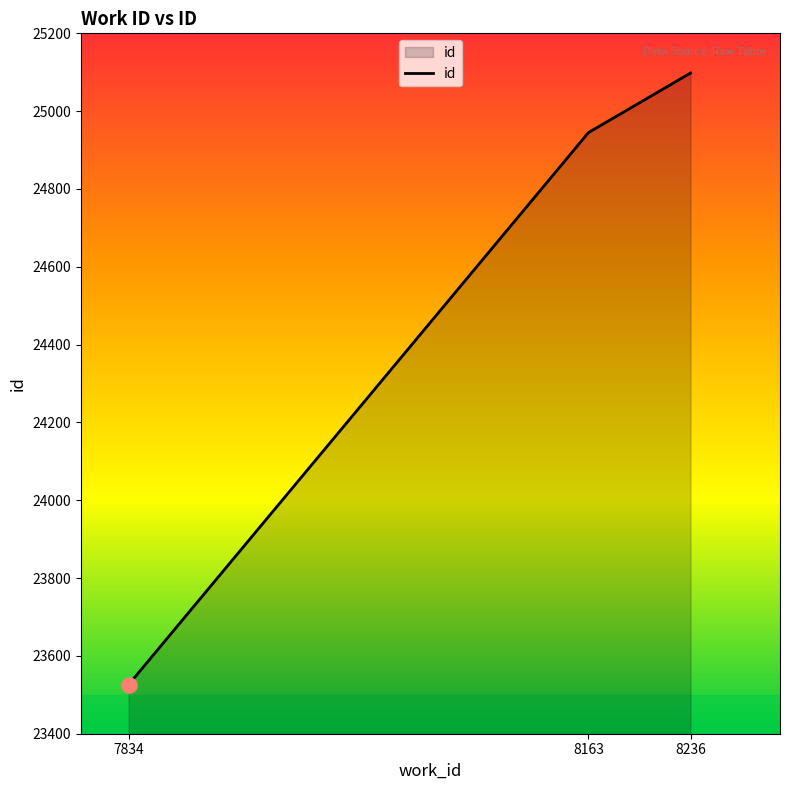

What is the ratio of the value at 7834 to the value at 8236?

0.9